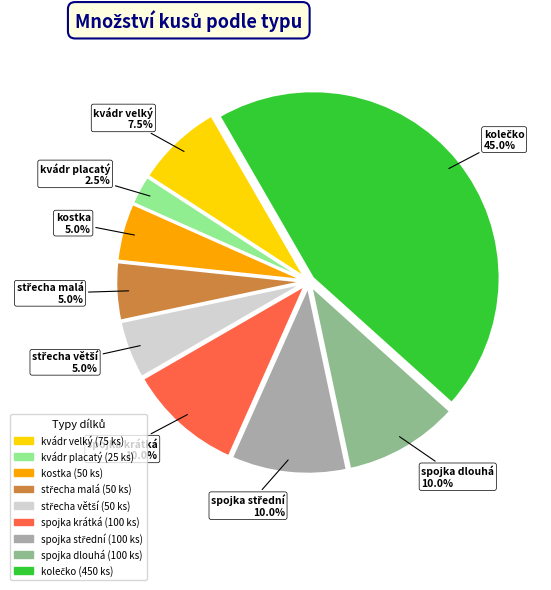

What is the ratio of the value at spojka dlouhá to the value at spojka krátká?

1.0